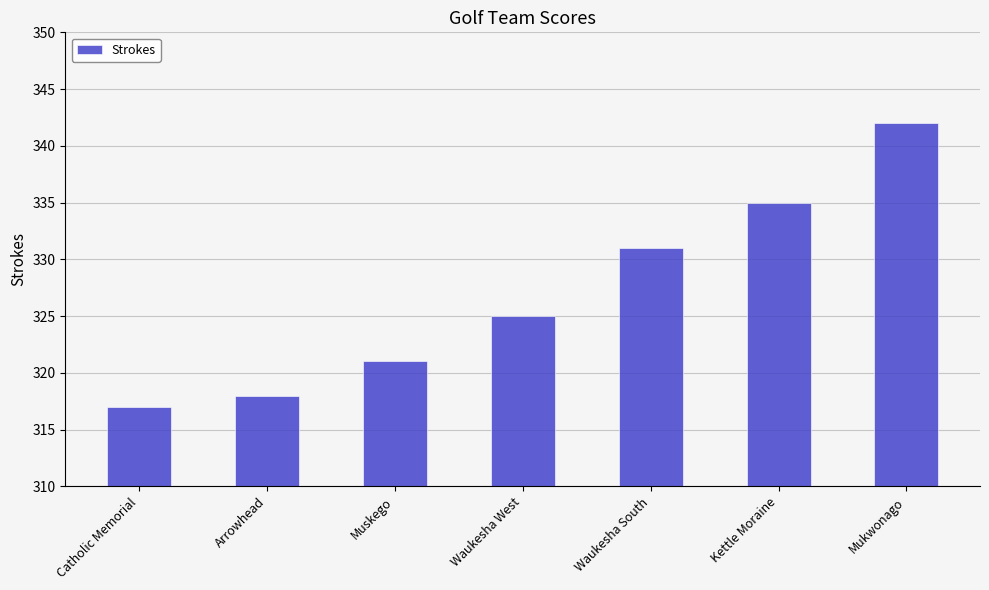

Is it true that the value at Waukesha South is 331?

True